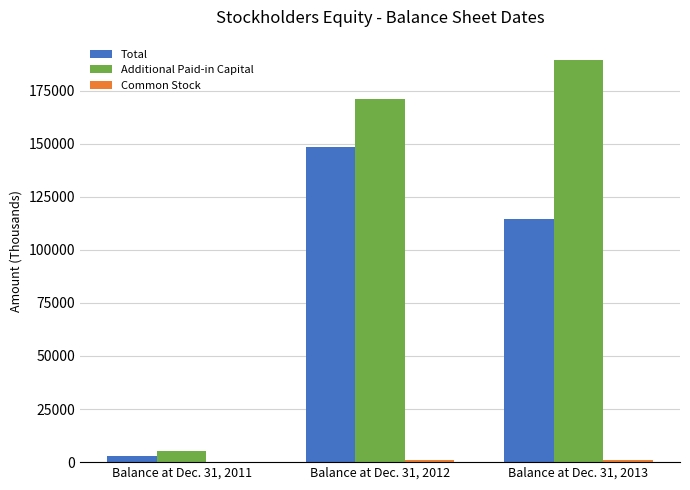

Where is Additional Paid-in Capital nearest to the value 97457?

Balance at Dec. 31, 2012